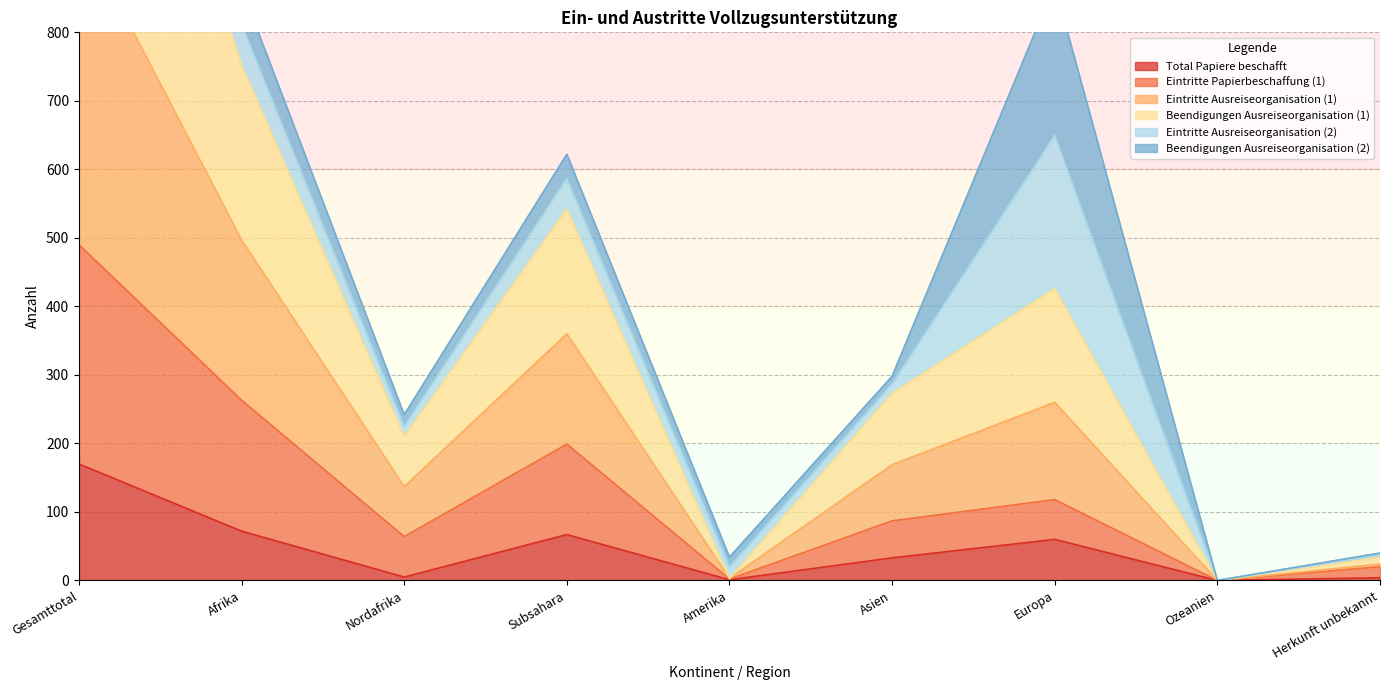

Is it true that Total Papiere beschafft equals 1 at Amerika?

True